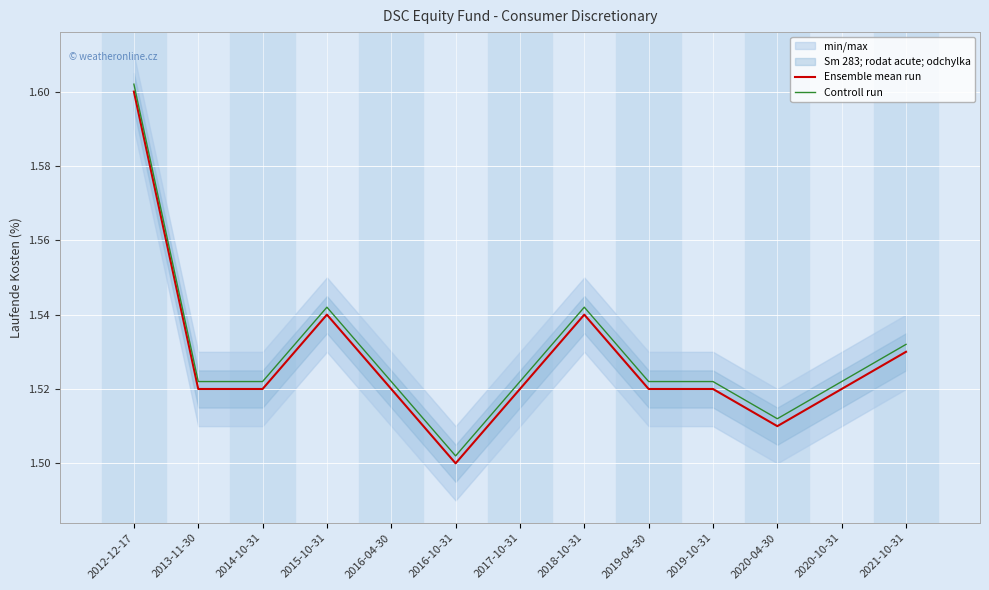

Rank the series at 2020-10-31 from lowest to highest value.

Ensemble mean run, Controll run